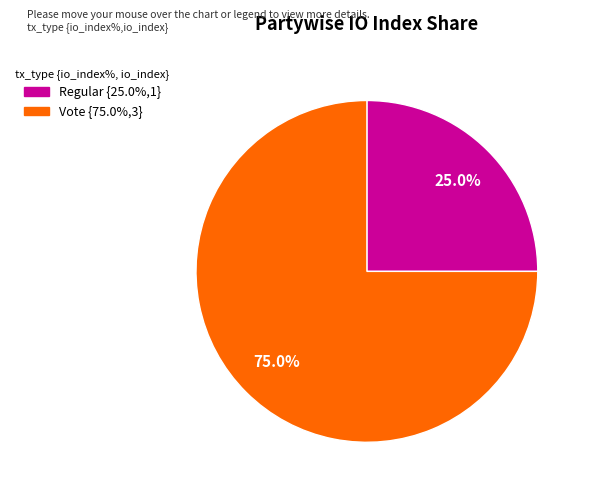

Between Regular and Vote, which is larger?

Vote